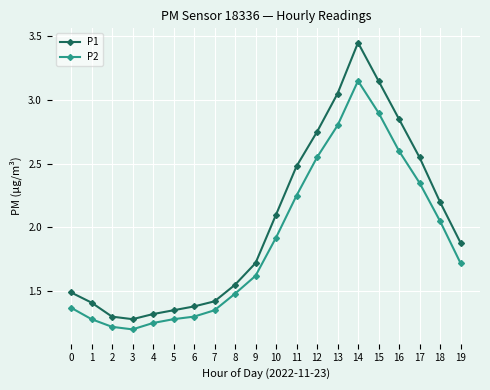

True or false: P1 and P2 intersect in this chart.

False